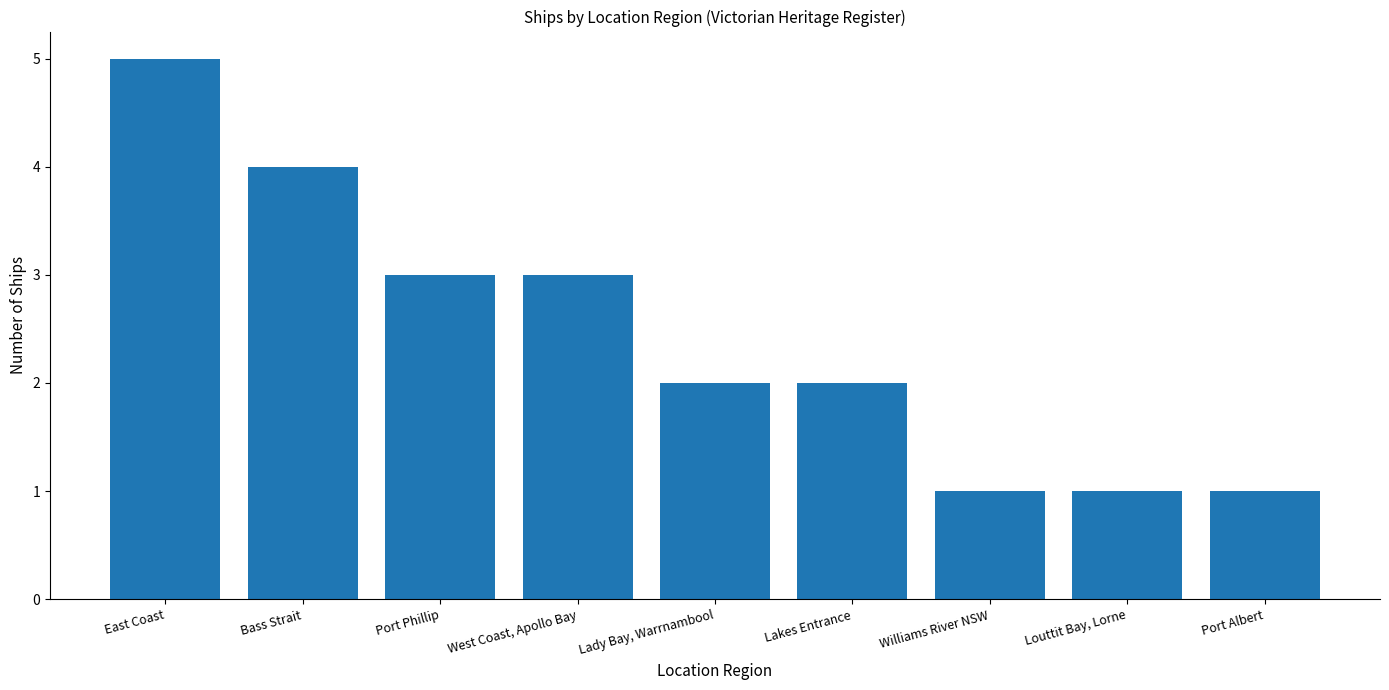

What is the change in value from Lakes Entrance to Port Albert?

-1